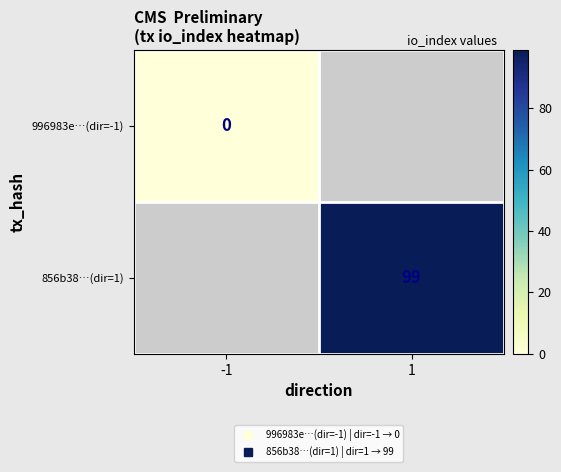

Which series has the largest range (max minus min)?

996983e…(dir=-1)